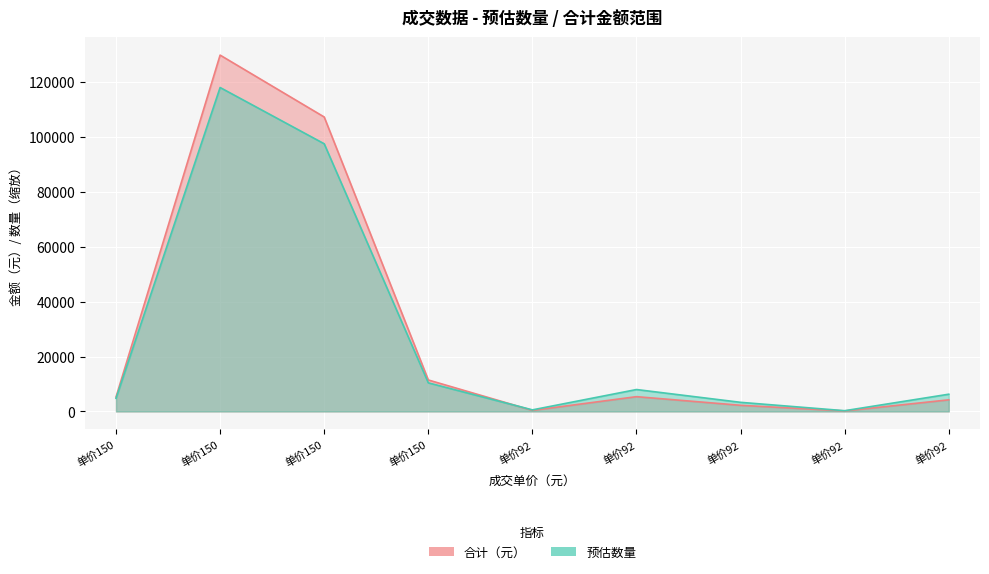

True or false: 预估数量 has a value of 2924.2 at 单价92.

False